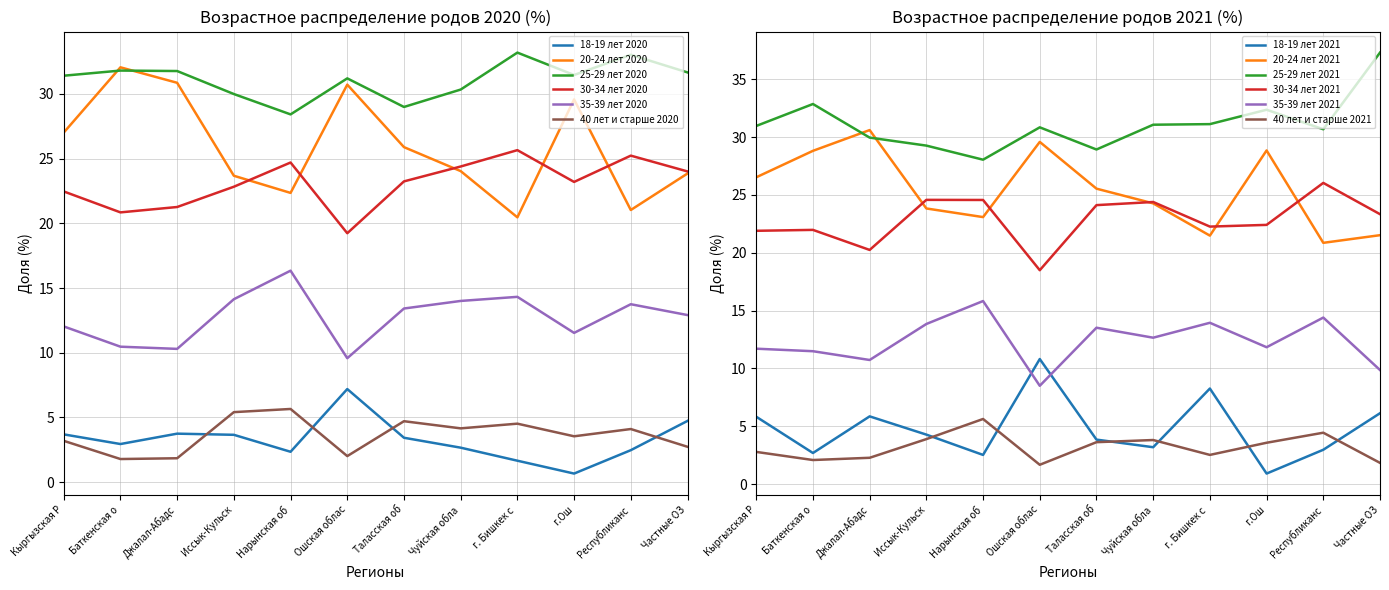

What is the value of the 25-29 лет 2020 point at the 6th from the left?

31.2